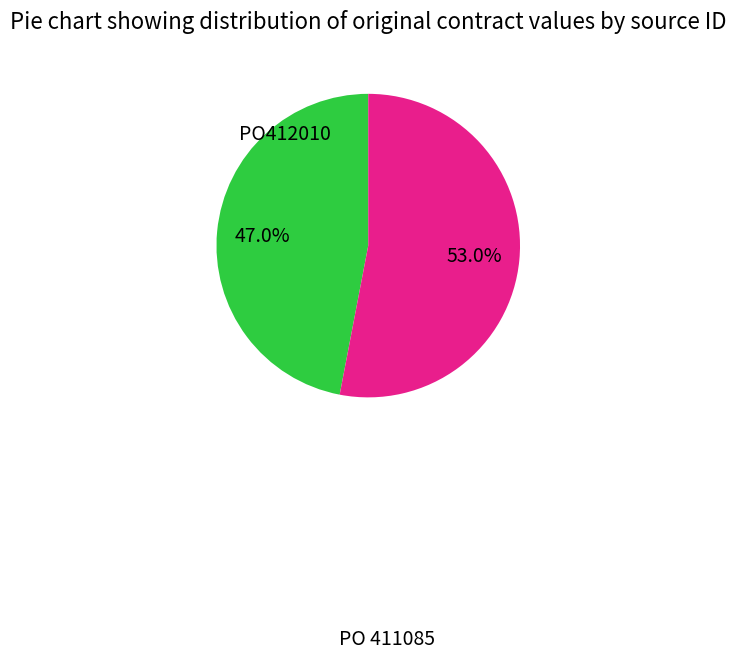

Does any single category account for the majority?

Yes